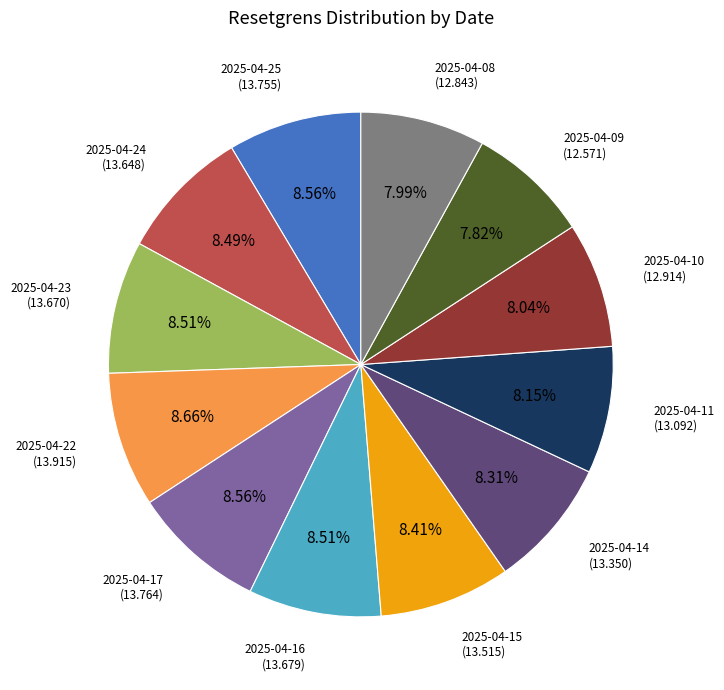

Does any single category account for the majority?

No